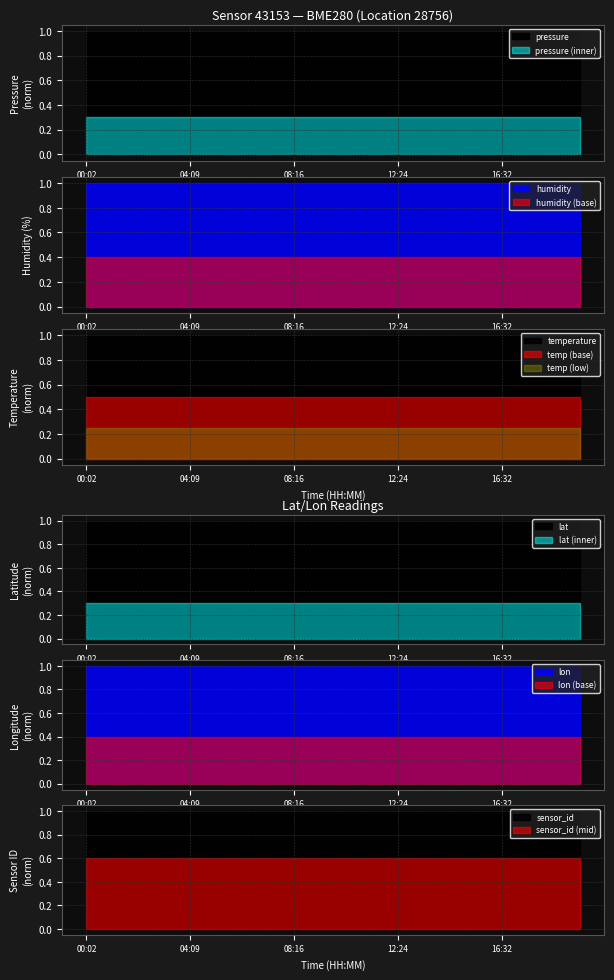

At which category is the sum across all series the highest?

00:02